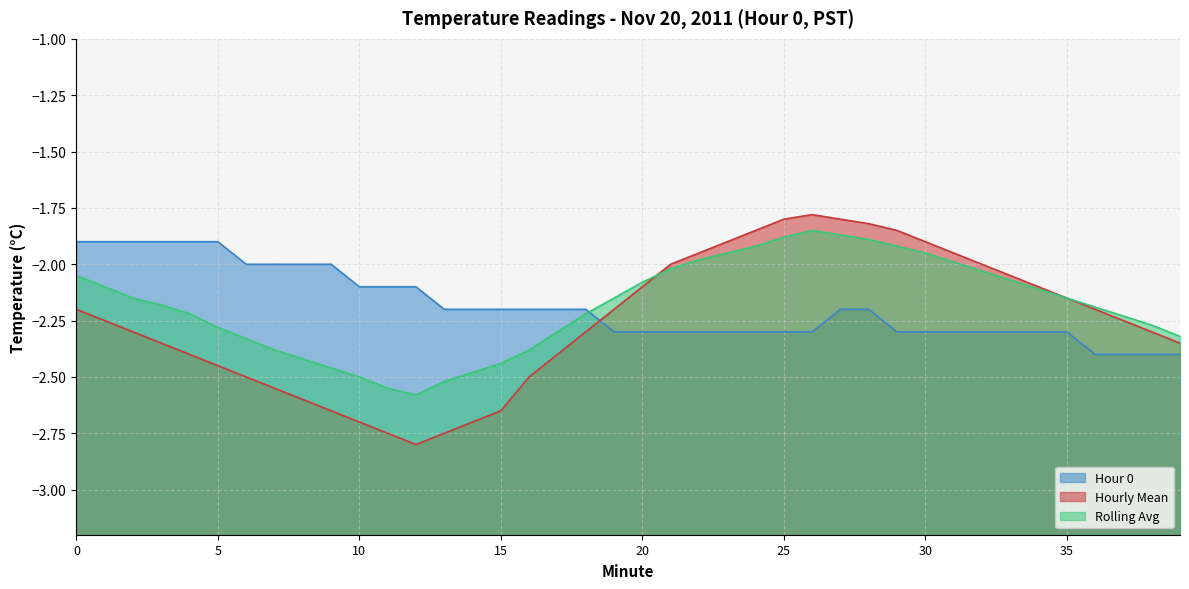

What is the value of the Hour 0 point at the 15th from the left?

-2.2